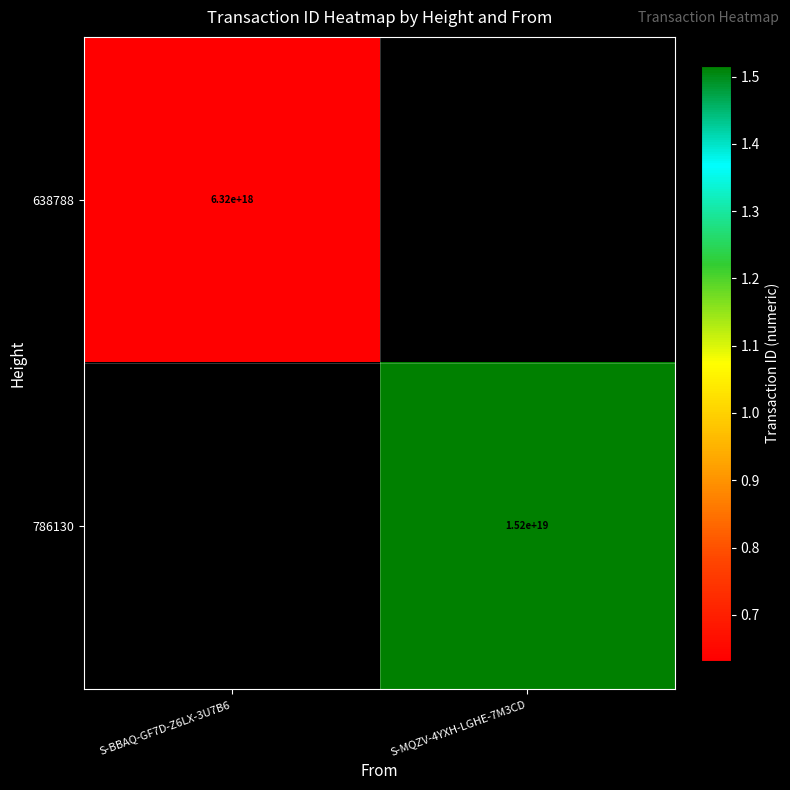

Which category has the highest value across all series?

S-MQZV-4YXH-LGHE-7M3CD